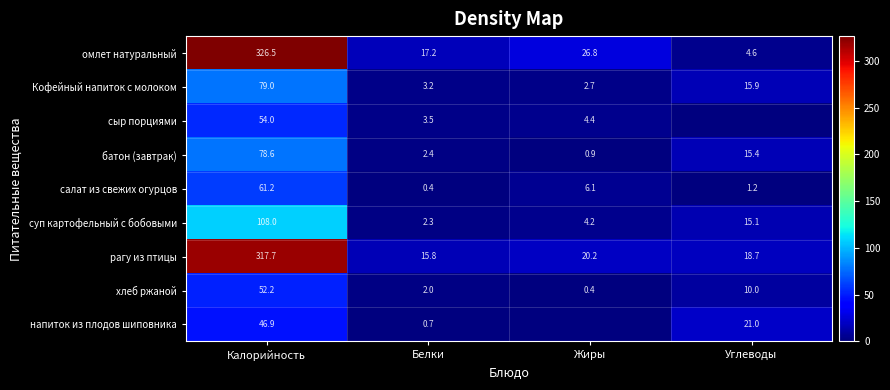

The value of сыр порциями at Жиры is 2.4. True or false?

False